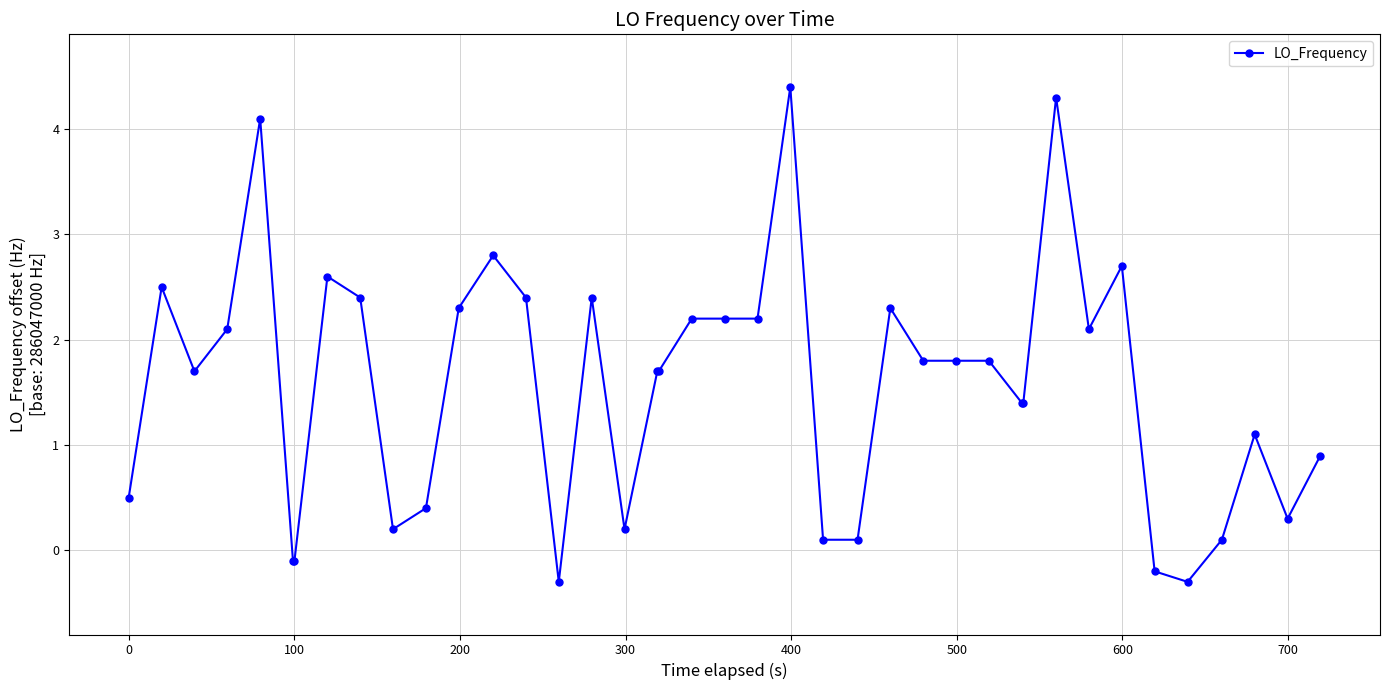

True or false: there are more than 2 points higher than both neighbors.

True